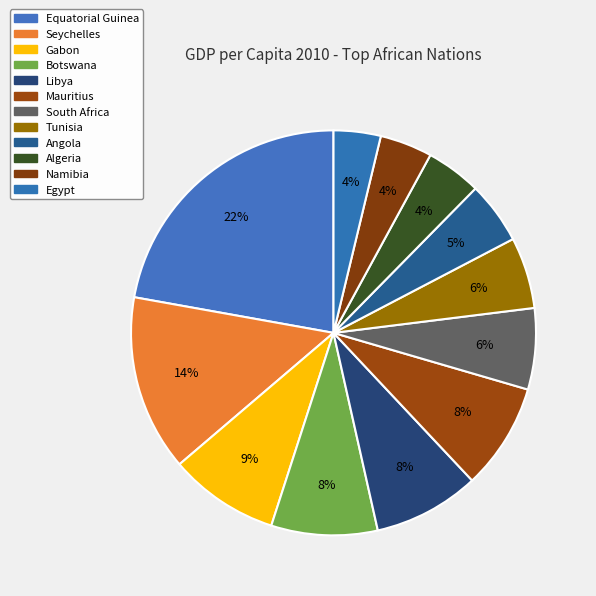

To the nearest percent, what is the difference between the largest and smallest slice percentages?

18%